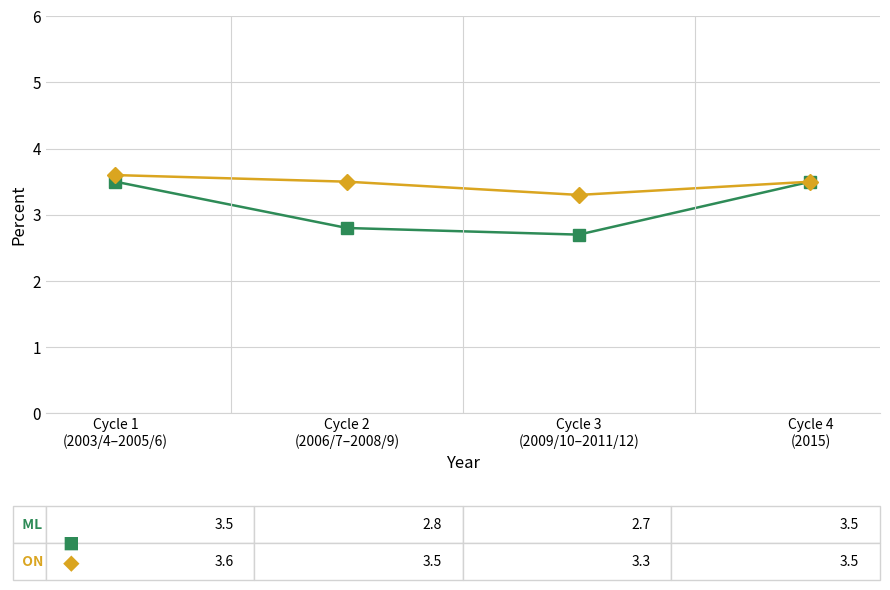

What is the greatest value displayed?

3.6